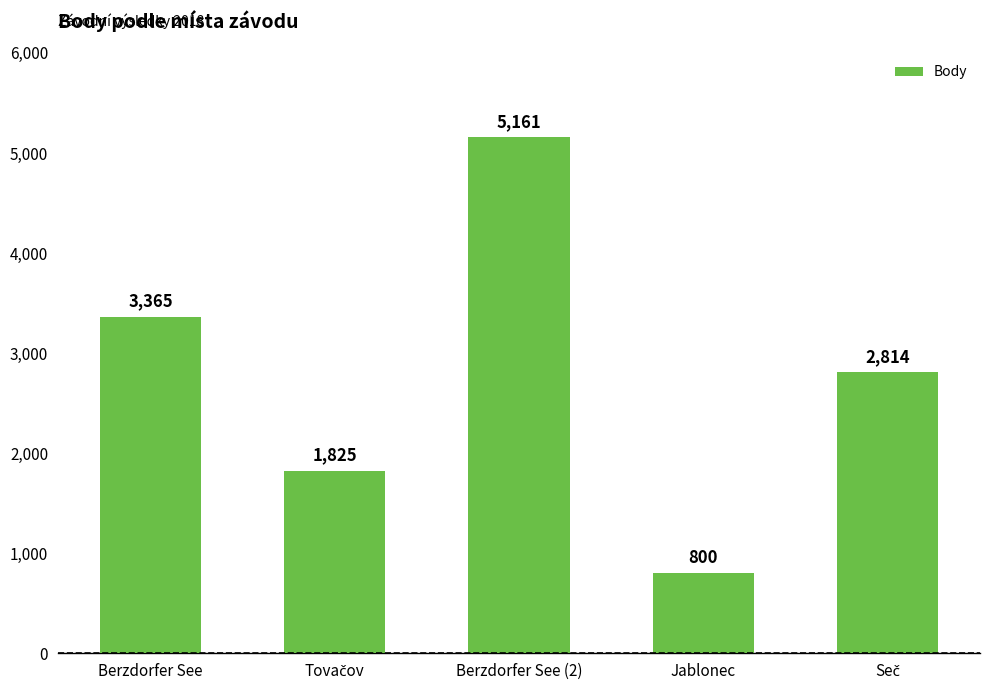

What is the difference between the second highest and minimum values?

2565